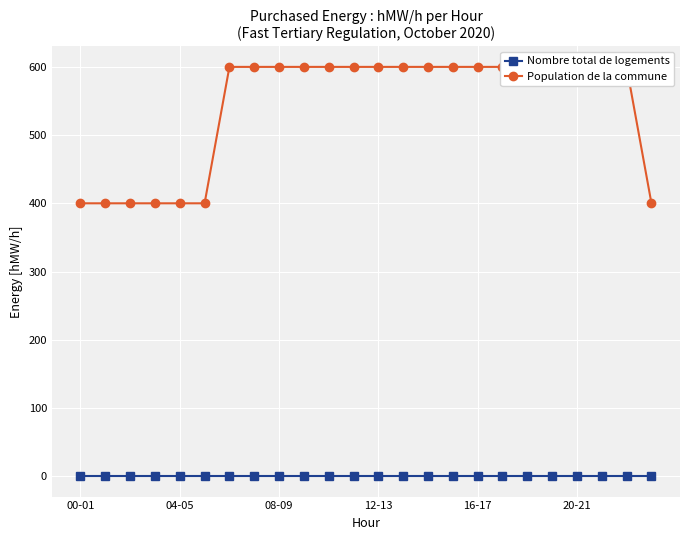

The Population de la commune series shows 963 at 18. True or false?

False